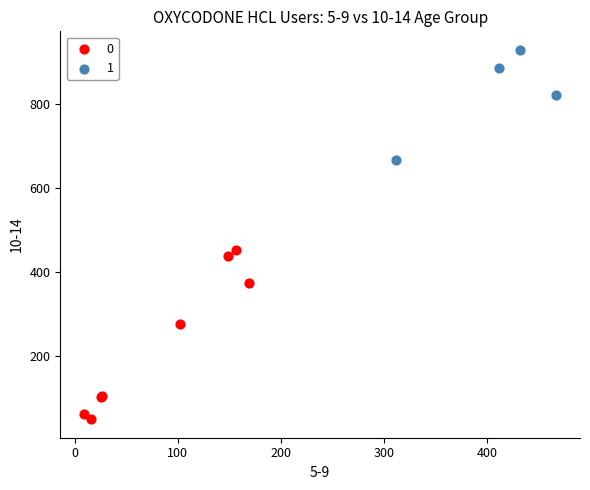

Which series reaches the maximum Y coordinate?

1